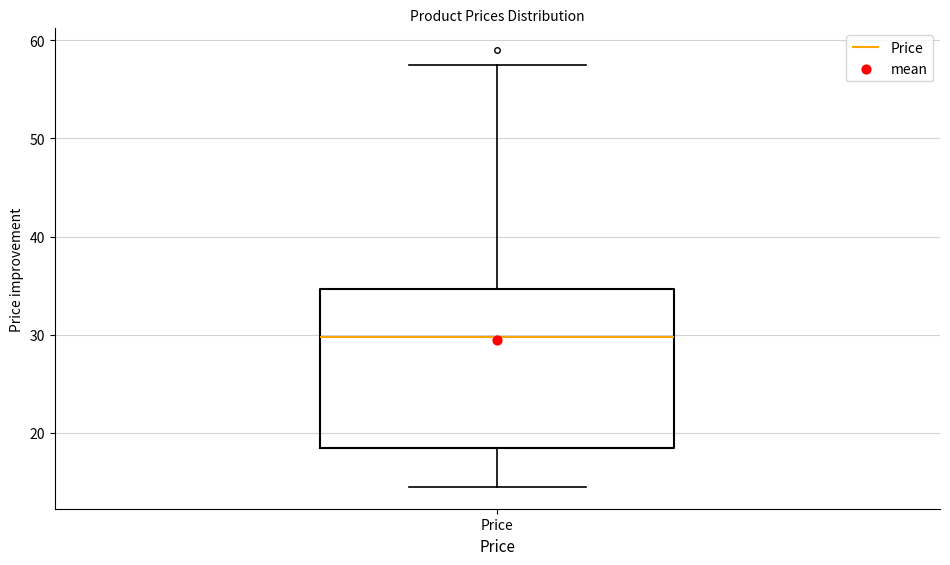

Read this box plot against the y-axis: the position of the median line, the range covered by the box, and the ends of both whiskers. The values are not printed on the chart, so give them approximately, as read against the axis.

median 30, box 19 to 35, whiskers 15 to 58